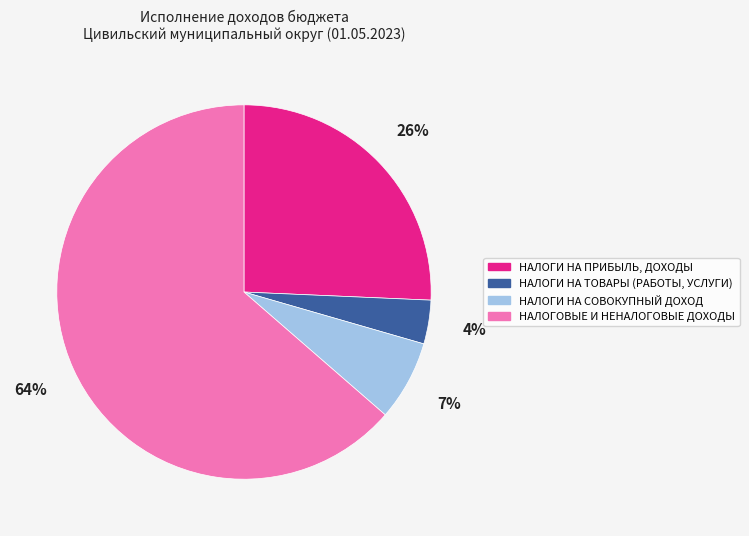

Do НАЛОГИ НА ТОВАРЫ (РАБОТЫ, УСЛУГИ) and НАЛОГОВЫЕ И НЕНАЛОГОВЫЕ ДОХОДЫ together represent more than half of the pie?

Yes